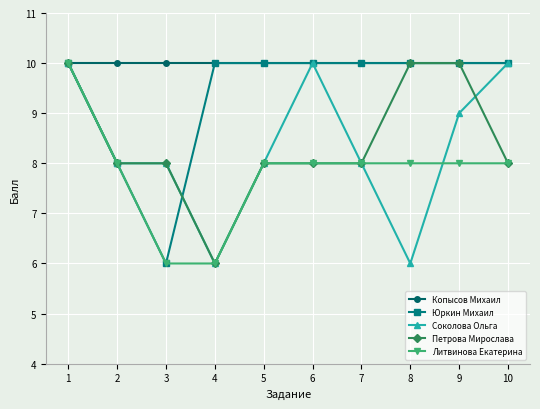

What is the approximate value of Петрова Мирослава at 3?

8